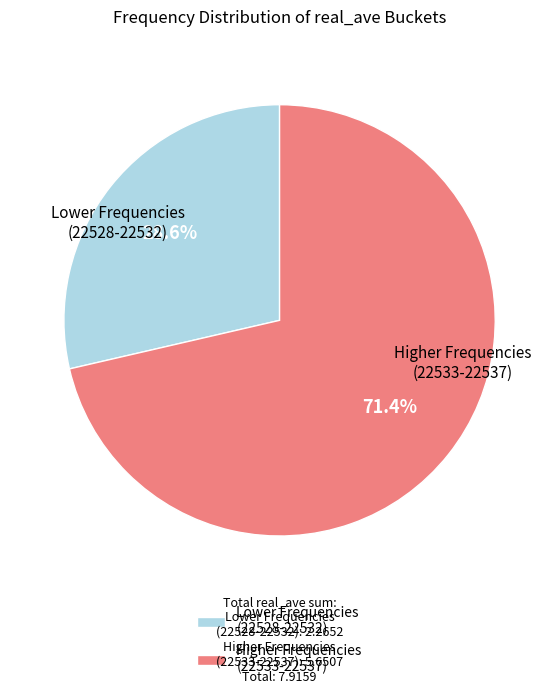

Which has a higher value, Lower Frequencies (22528-22532) or Higher Frequencies (22533-22537)?

Higher Frequencies (22533-22537)